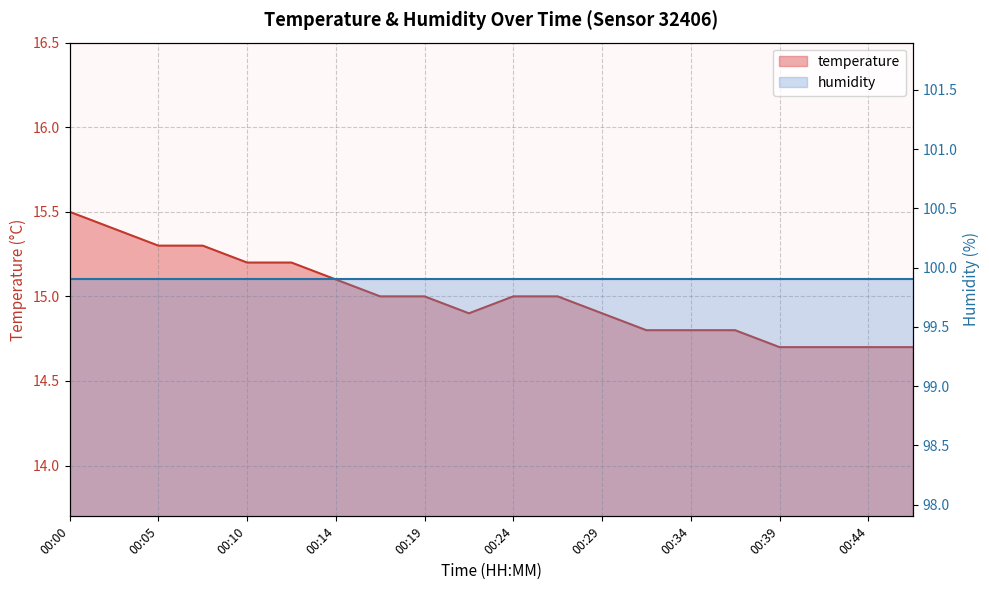

What is the value of the 9th point from the left?

15.0